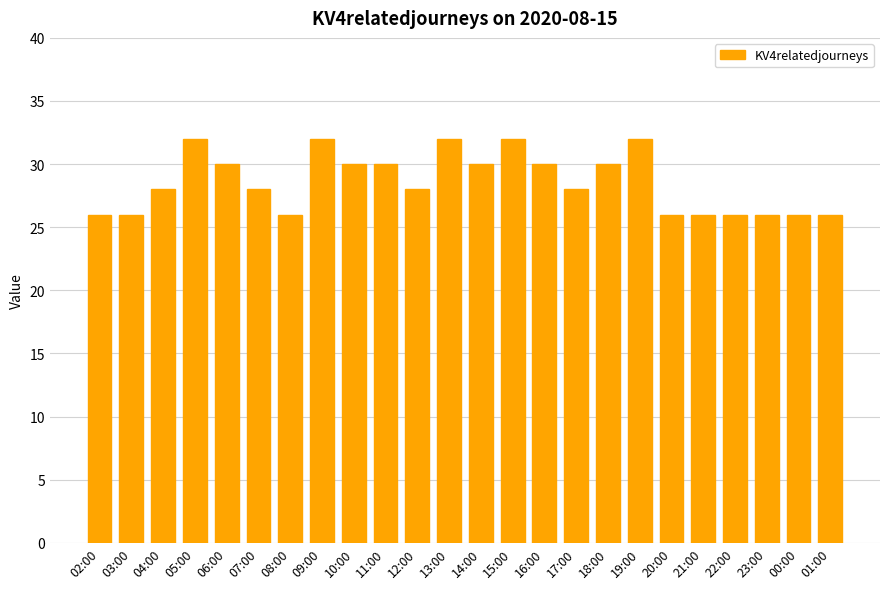

True or false: the data shows 28 at 12:00.

True